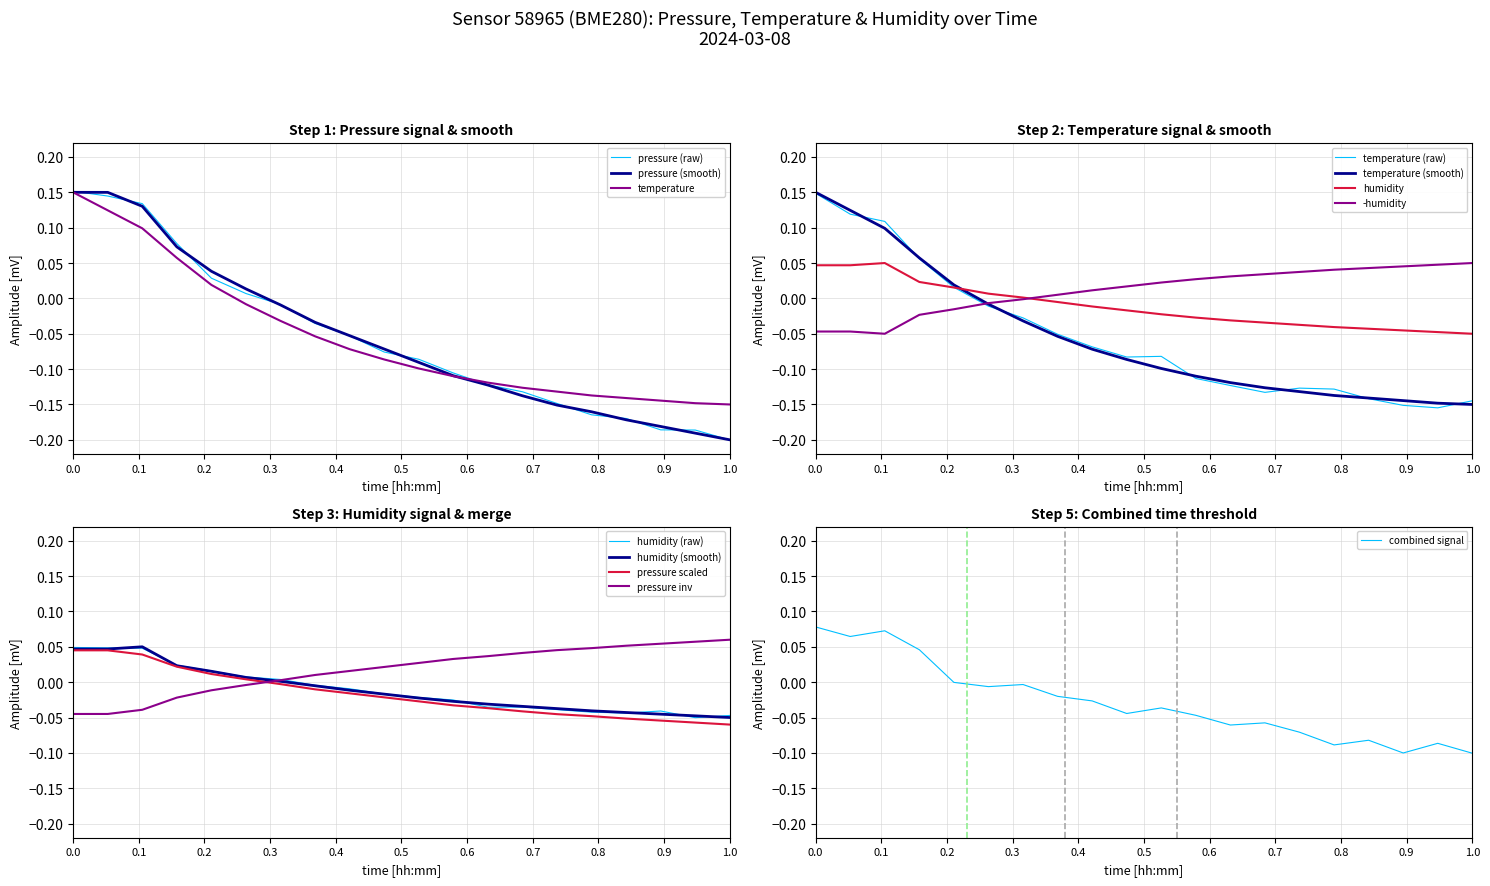

The temperature (raw) series shows 0.2 at 0.0. True or false?

False